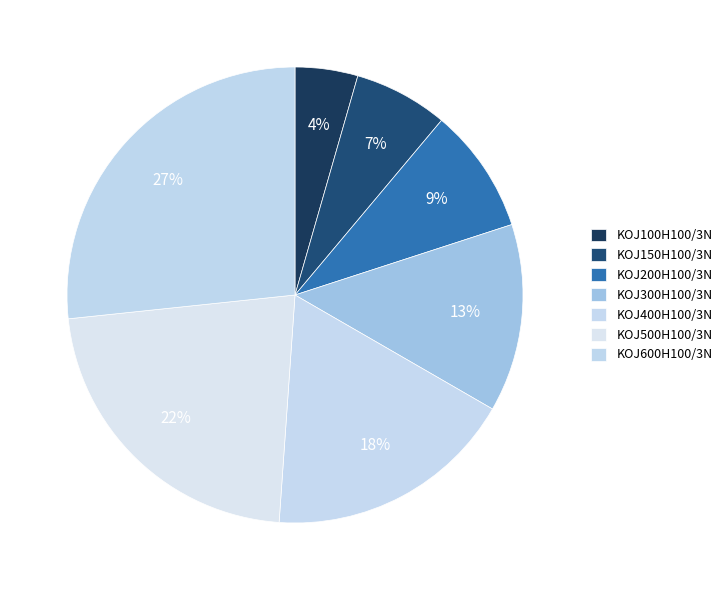

Is it true that KOJ400H100/3N is 3% of the pie?

False